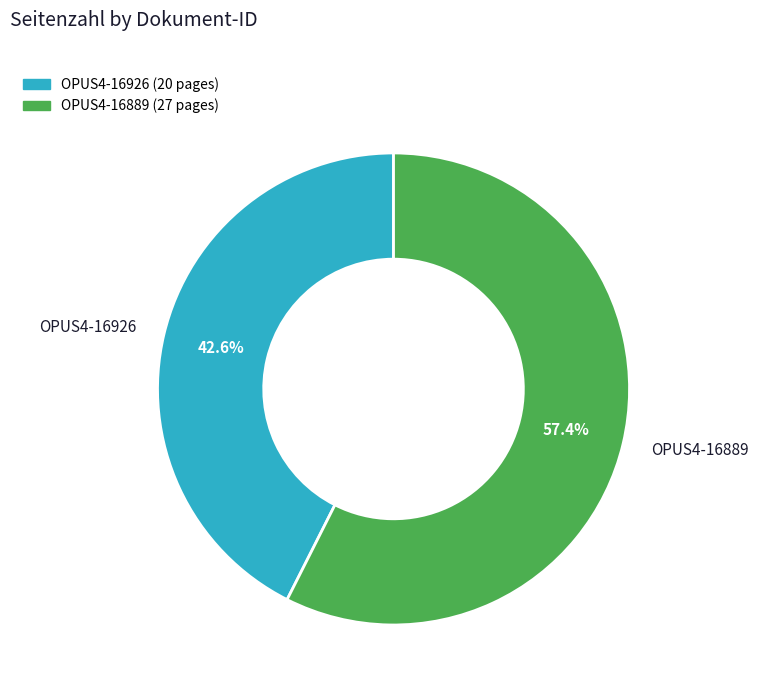

Does OPUS4-16889 represent more than half of the total?

Yes